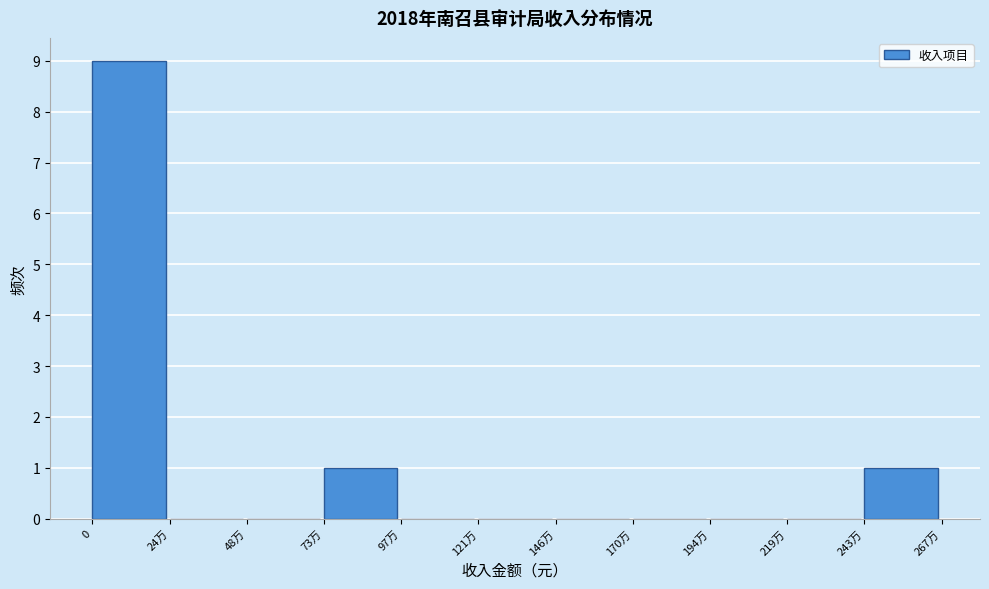

Reading left to right, what are all the values shown in this chart?

0=9	24万=0	48万=0	73万=1	97万=0	121万=0	146万=0	170万=0	194万=0	219万=0	243万=1